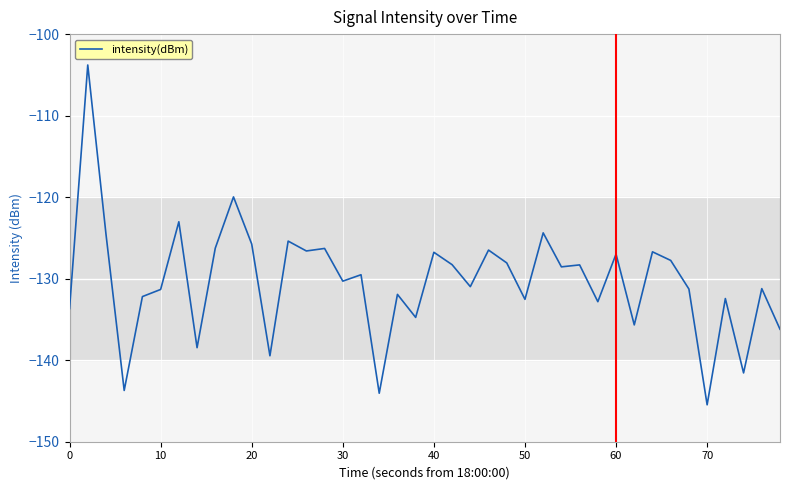

How many values exceed -129?

19